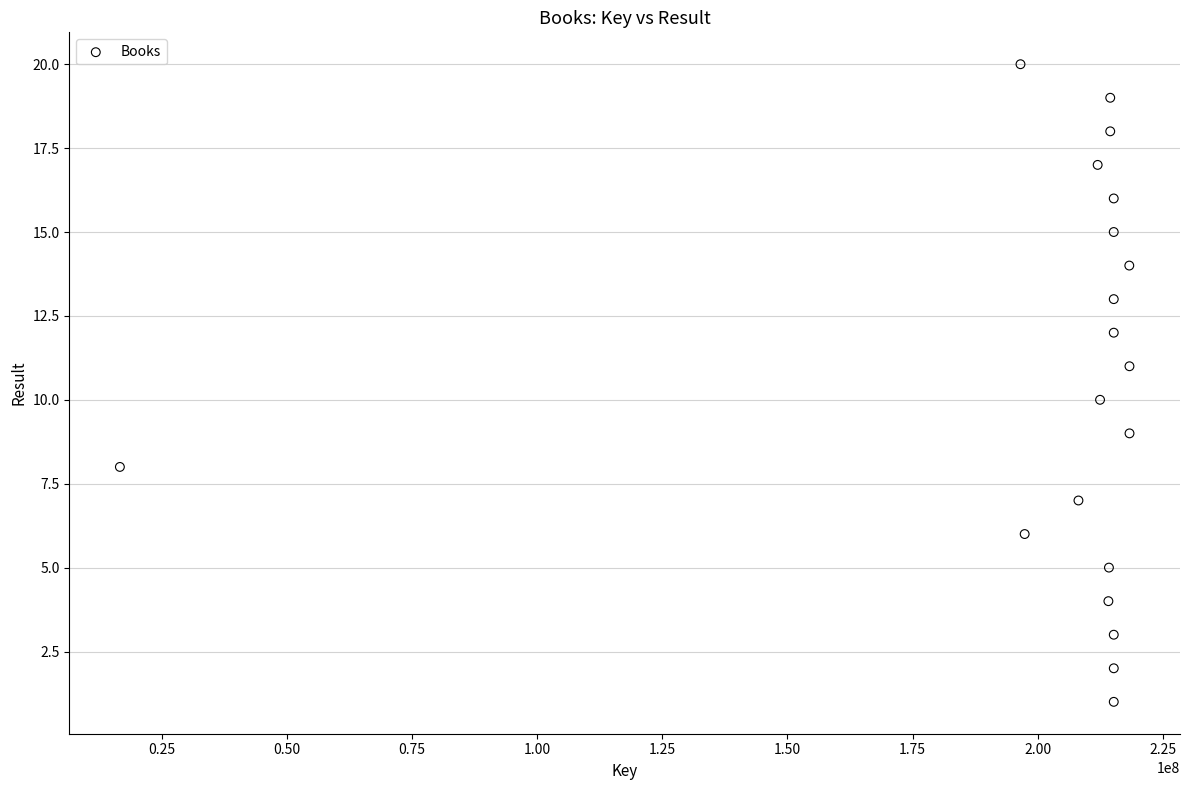

What is the range of Y values (max minus min)?

19